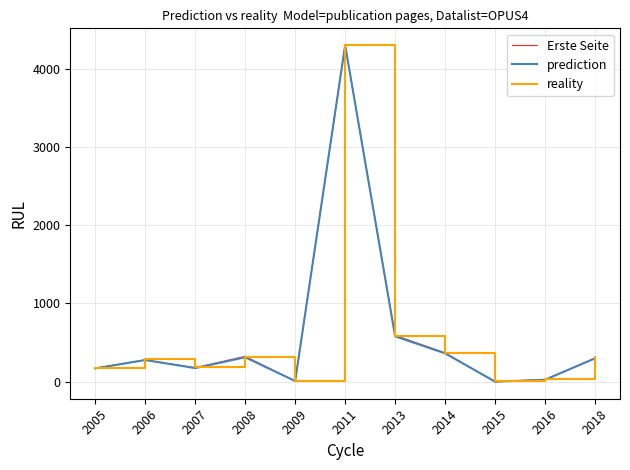

What is the sum of all reality values?

6587.3